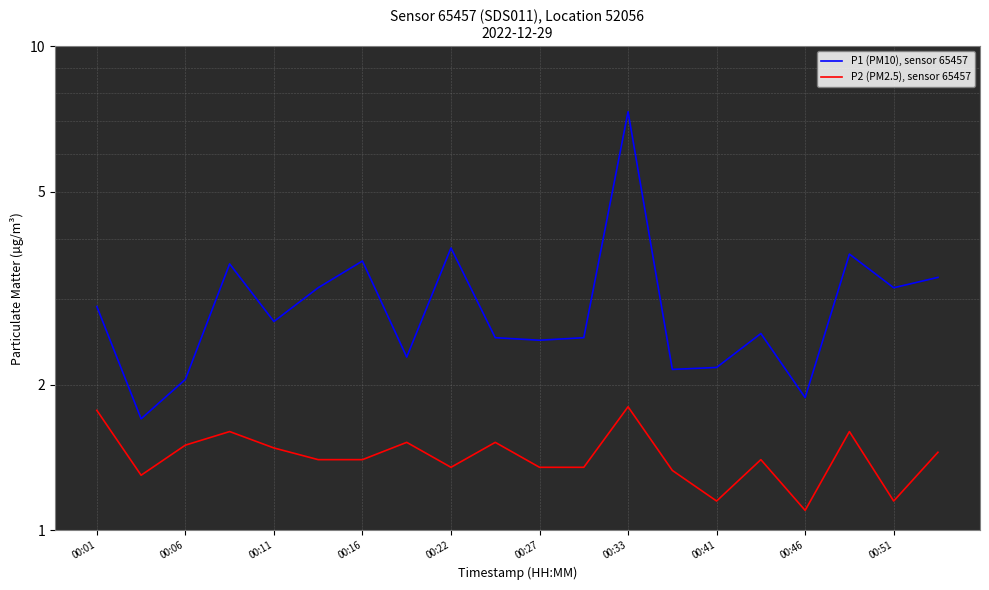

True or false: P1 (PM10), sensor 65457 and P2 (PM2.5), sensor 65457 cross at least once.

False